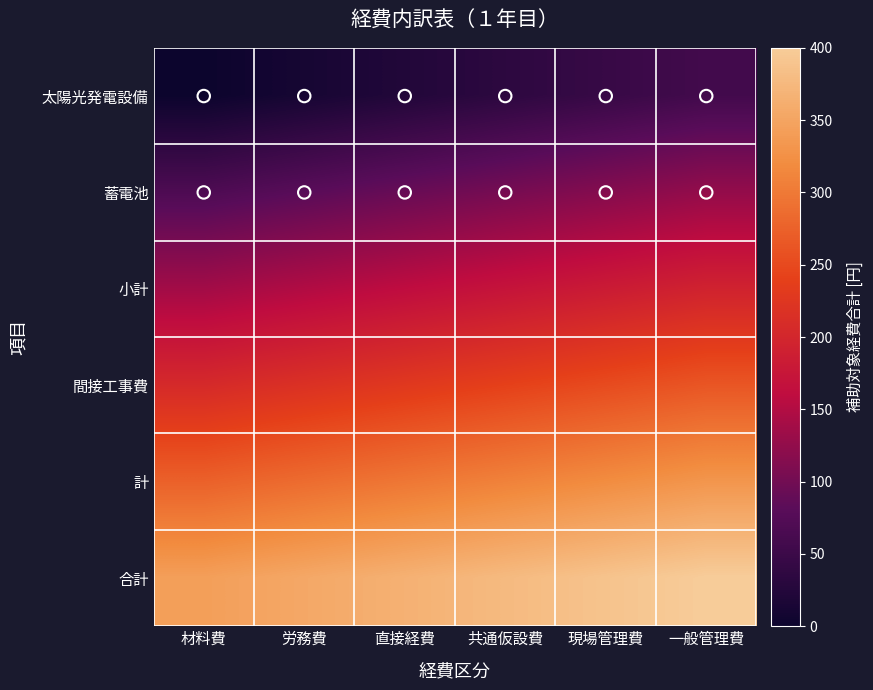

Rank the series by their average value, from highest to lowest.

合計, 計, 間接工事費, 小計, 蓄電池, 太陽光発電設備